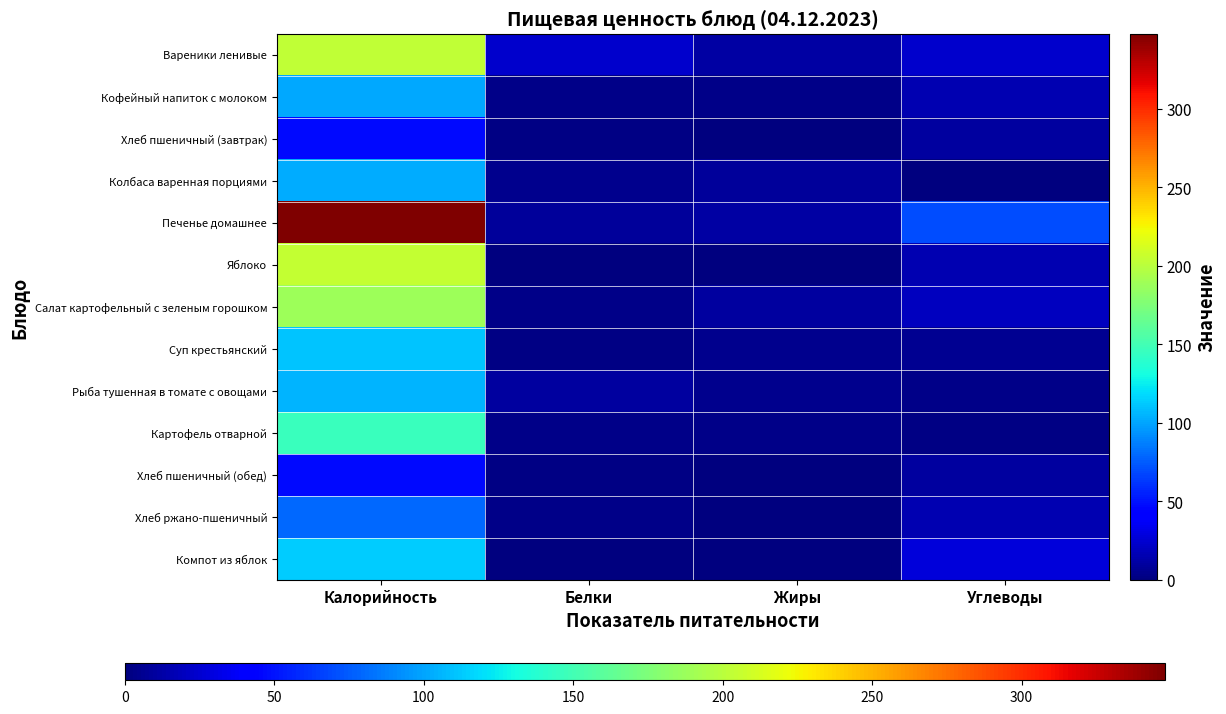

Which series has the widest spread of values?

Печенье домашнее